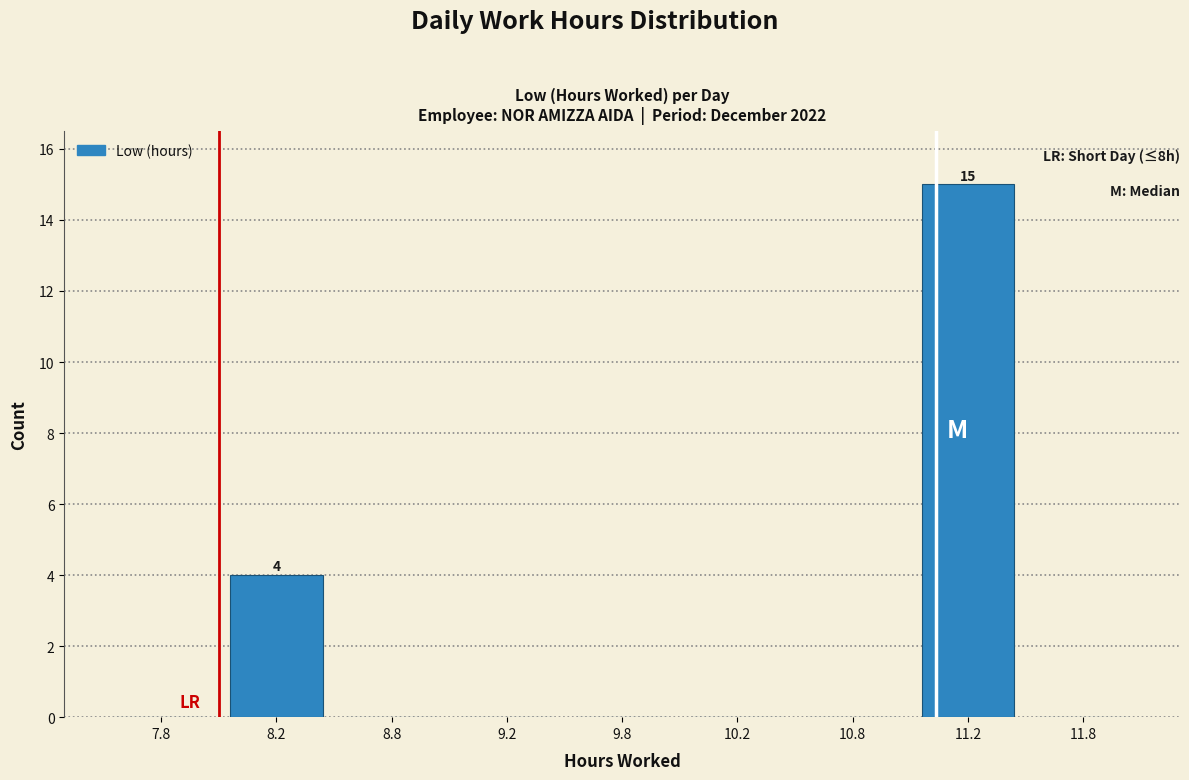

Reading right to left, extract all data points from this chart.

11.8=0	11.2=15	10.8=0	10.2=0	9.8=0	9.2=0	8.8=0	8.2=4	7.8=0